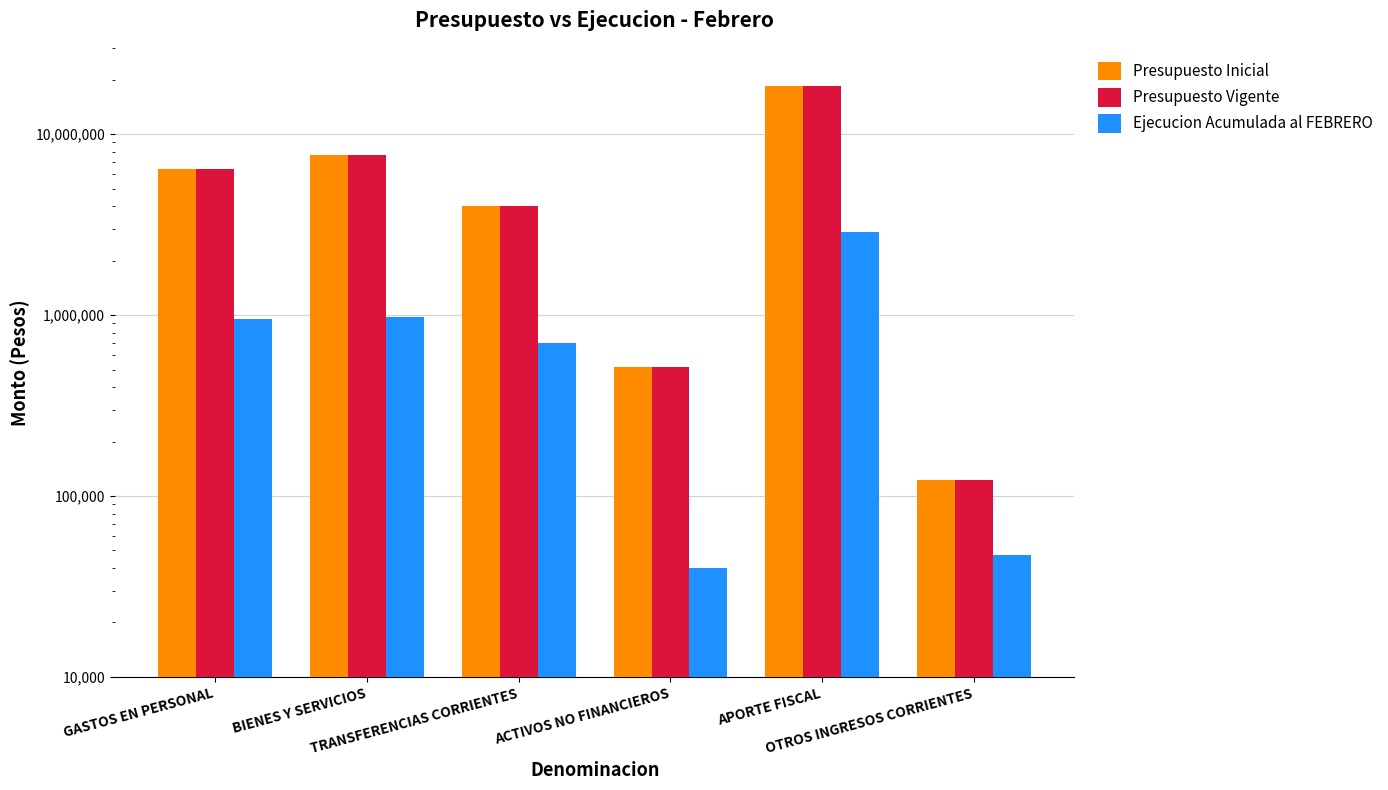

What is the minimum value for Presupuesto Inicial?

122523